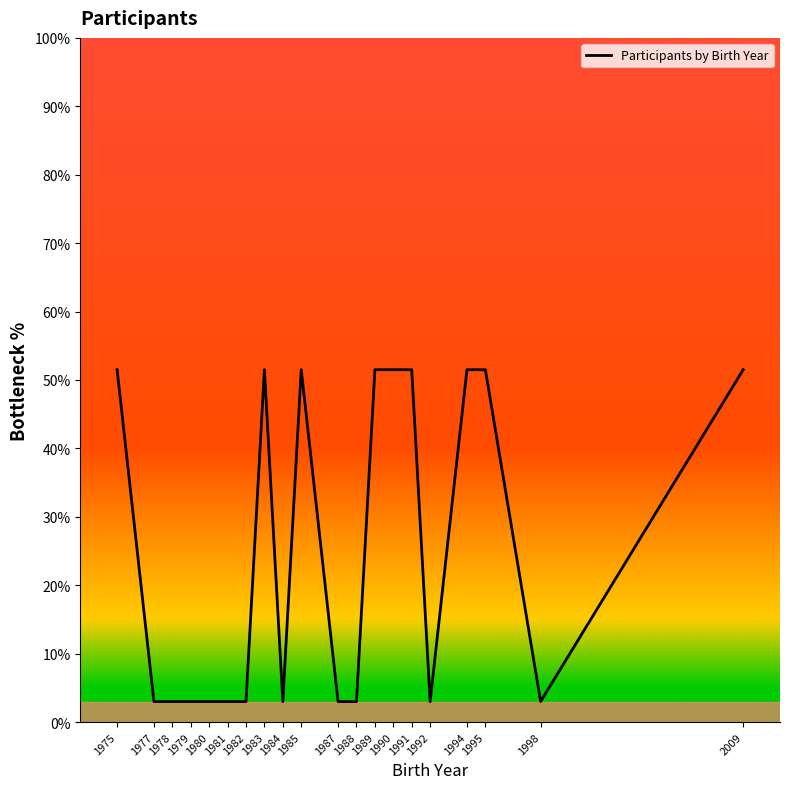

What is the greatest value displayed?

51.5